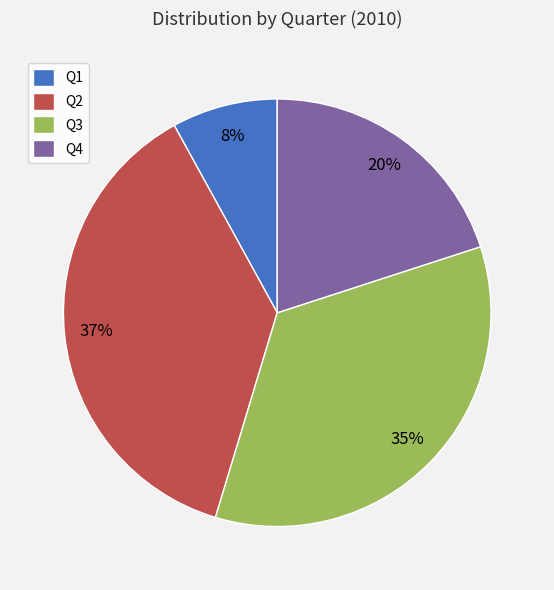

To the nearest percent, what is the difference between the Q2 and Q1 slice percentages?

29%